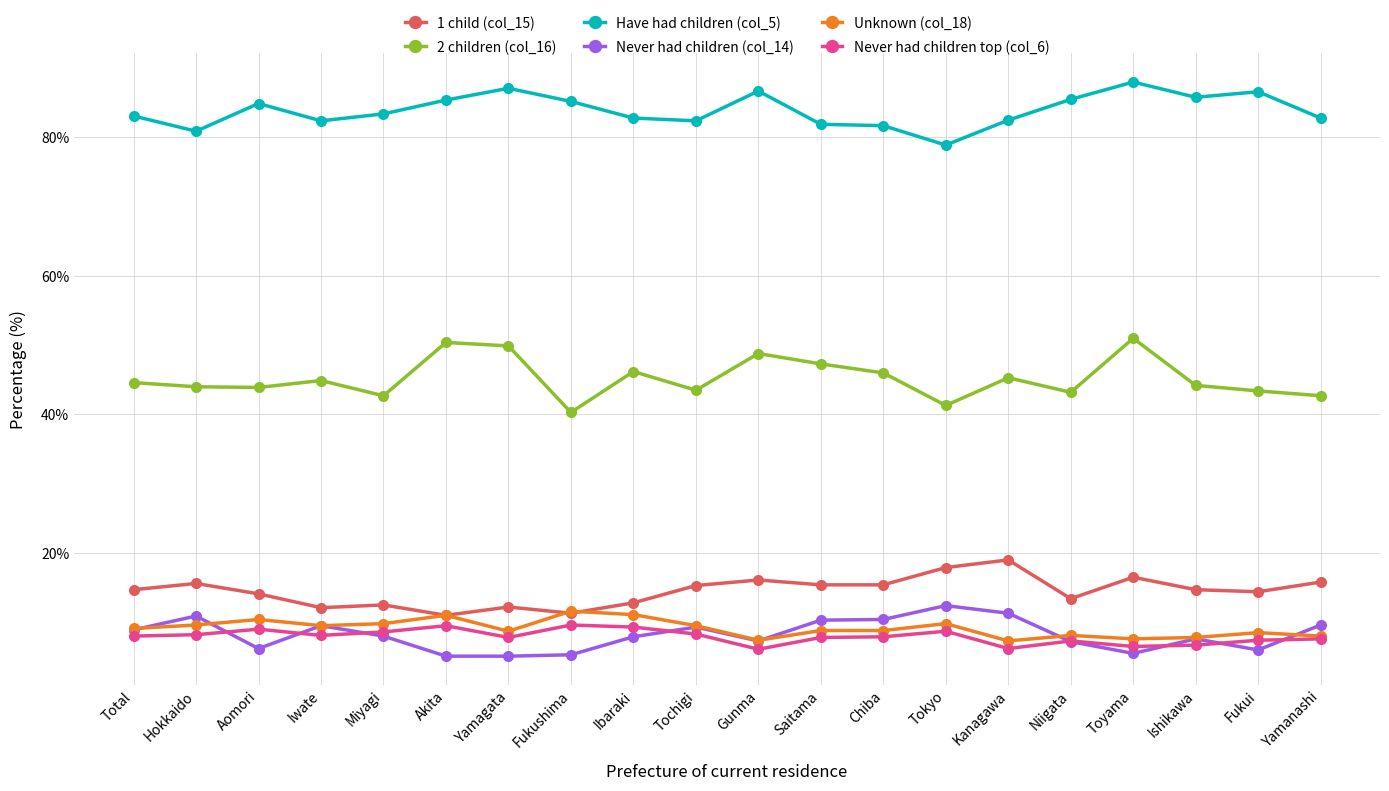

What is the highest value of the Unknown (col_18) series?

11.6